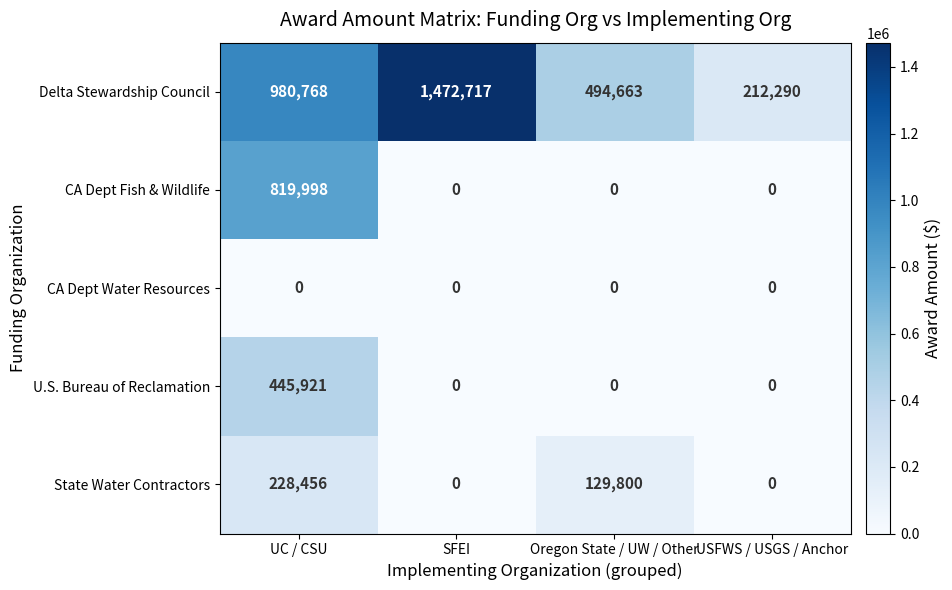

Is it true that State Water Contractors equals 129800 at Oregon State / UW / Other?

True